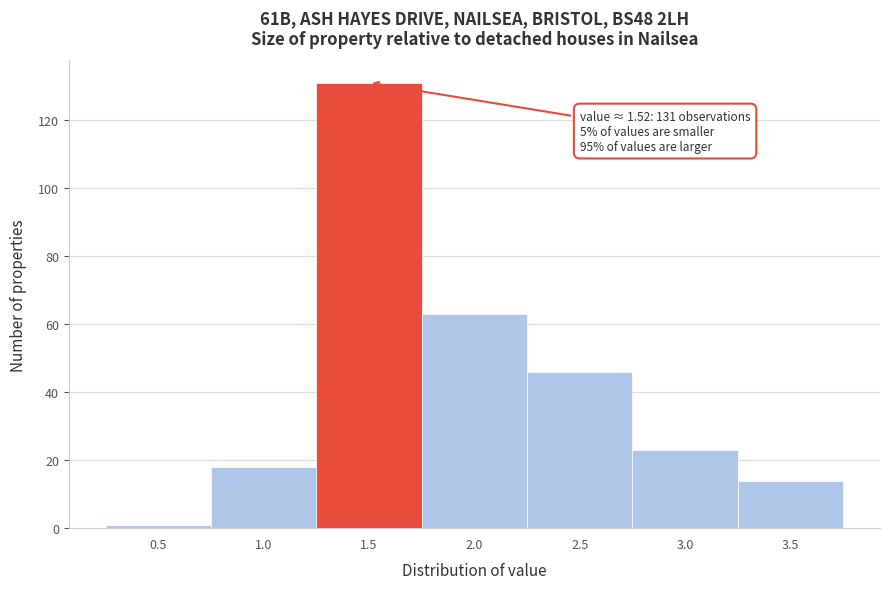

Reading right to left, what are all the values shown in this chart?

3.5=14	3.0=23	2.5=46	2.0=63	1.5=131	1.0=18	0.5=1